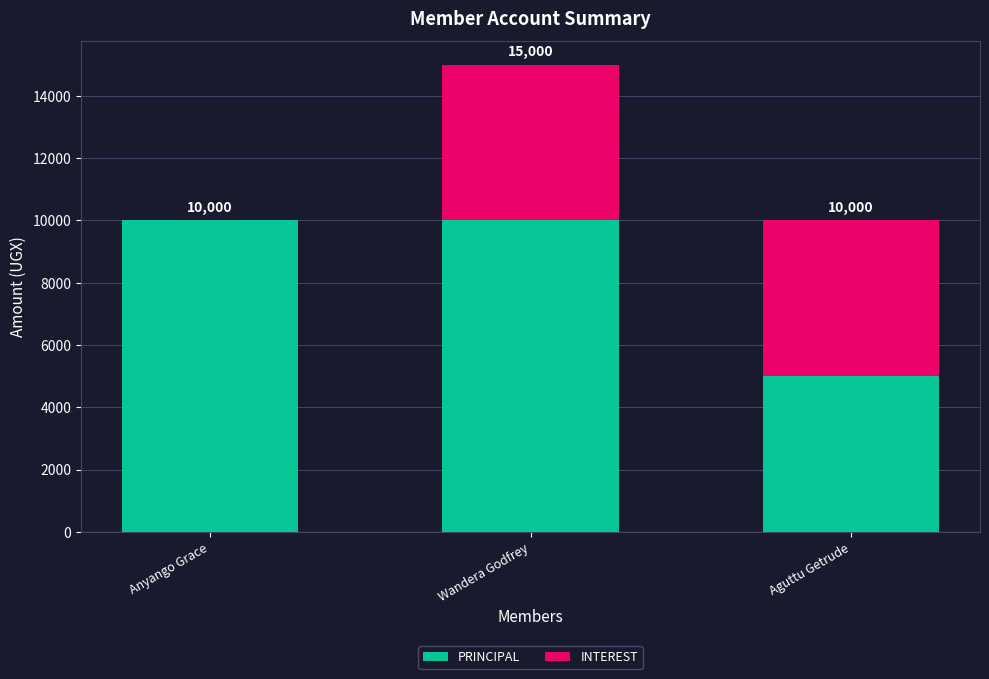

How many data points does each series have?

3